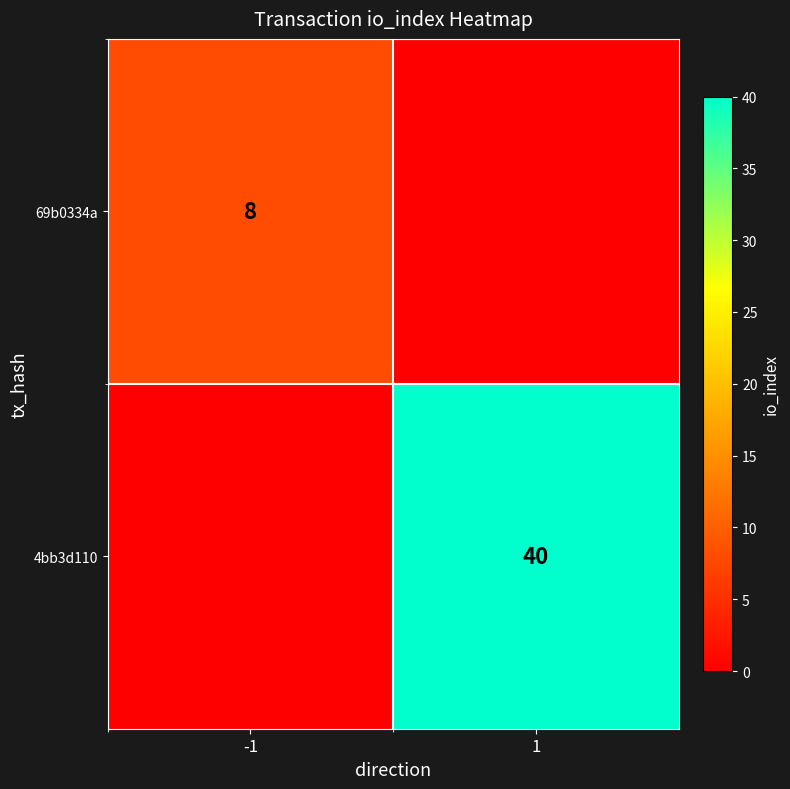

What is the spread (max minus min) of values at 1?

40